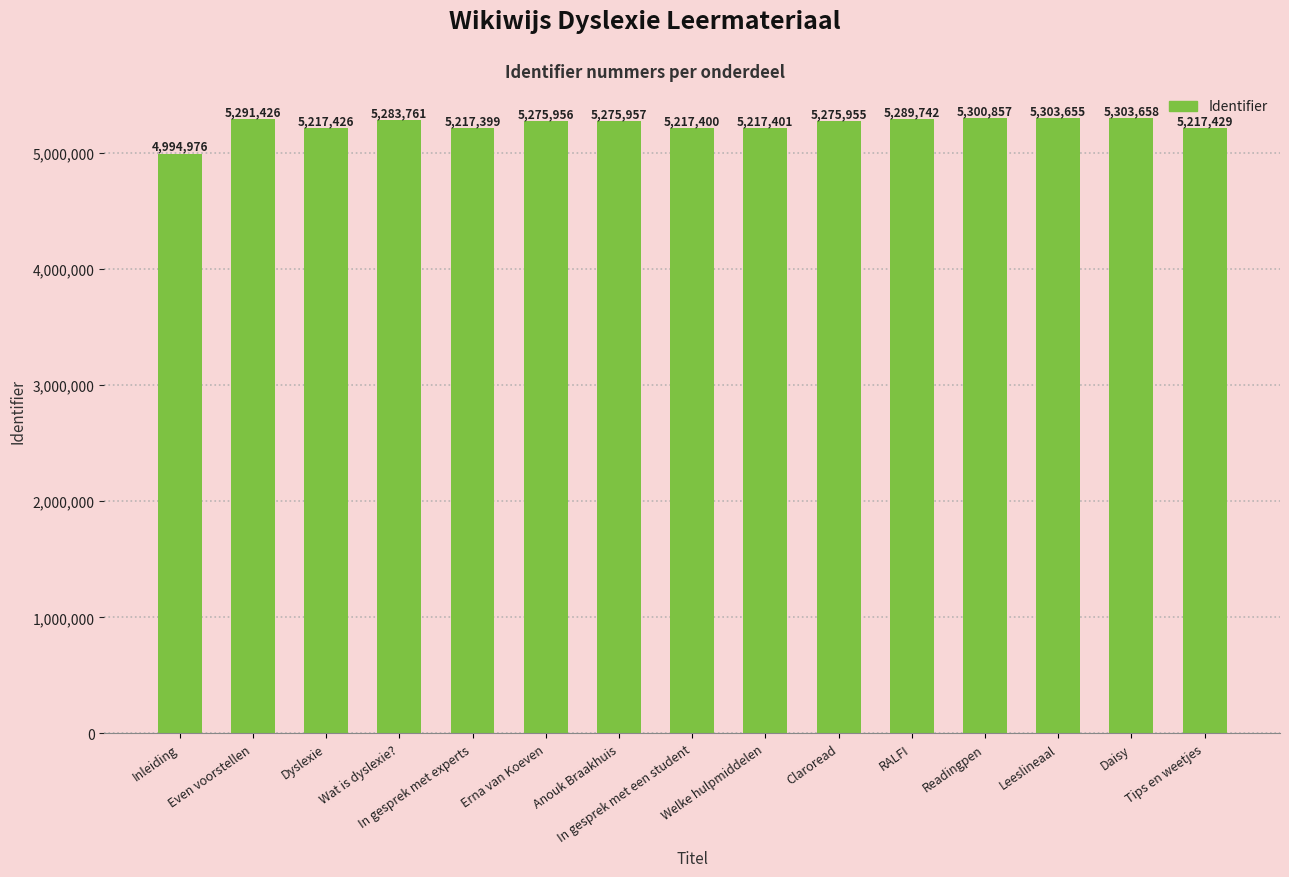

What is the average value?

5245533